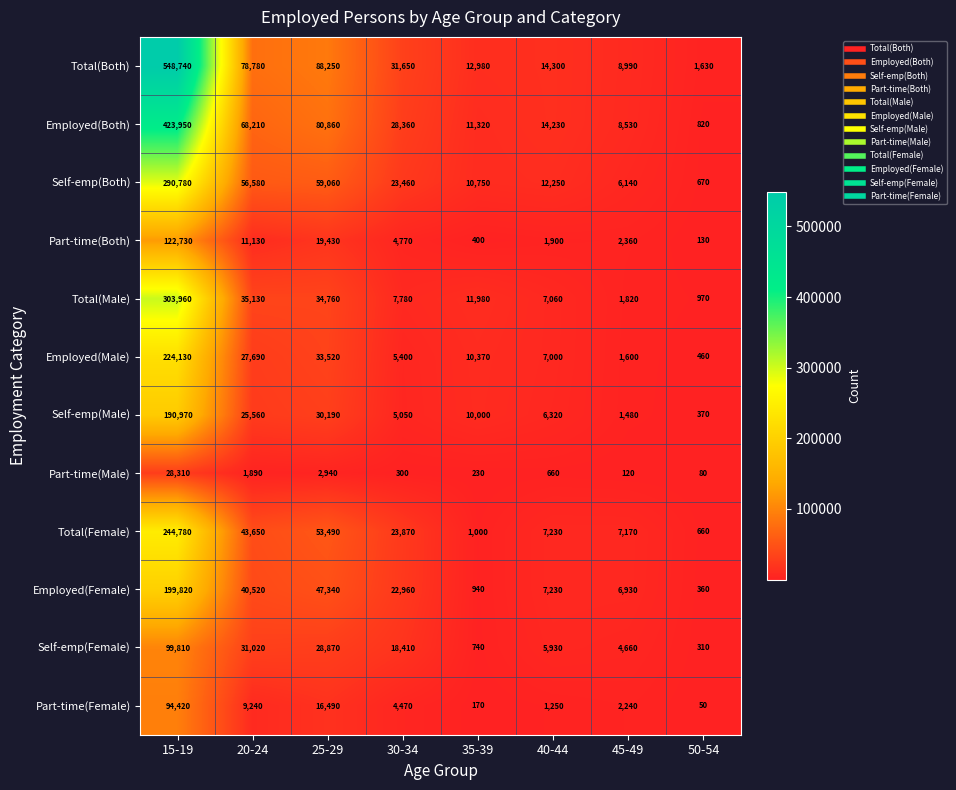

List the series in order of their peak value, lowest first.

Part-time(Male), Part-time(Female), Self-emp(Female), Part-time(Both), Self-emp(Male), Employed(Female), Employed(Male), Total(Female), Self-emp(Both), Total(Male), Employed(Both), Total(Both)